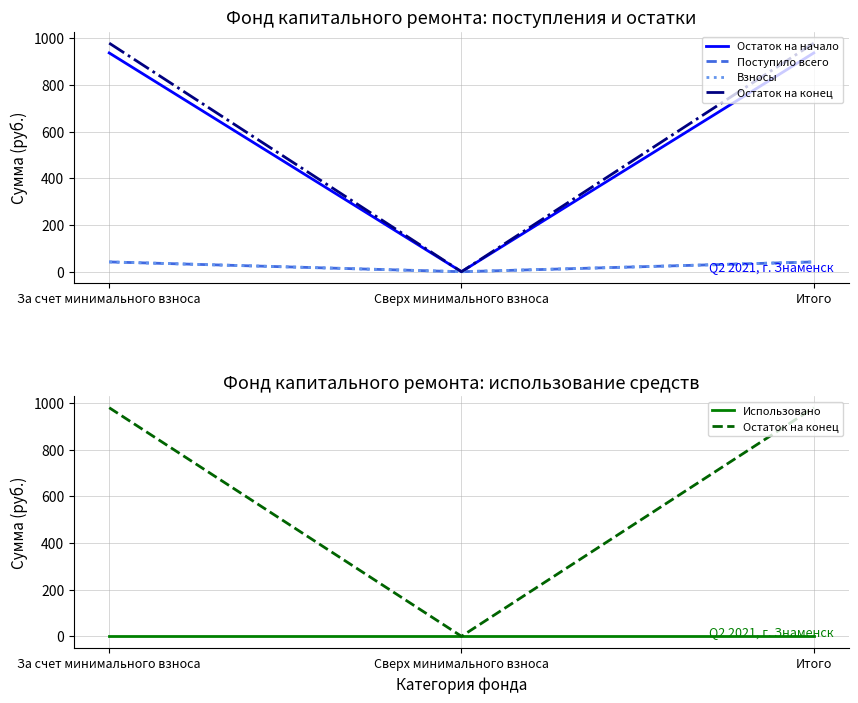

How many values in Взносы are above zero?

2